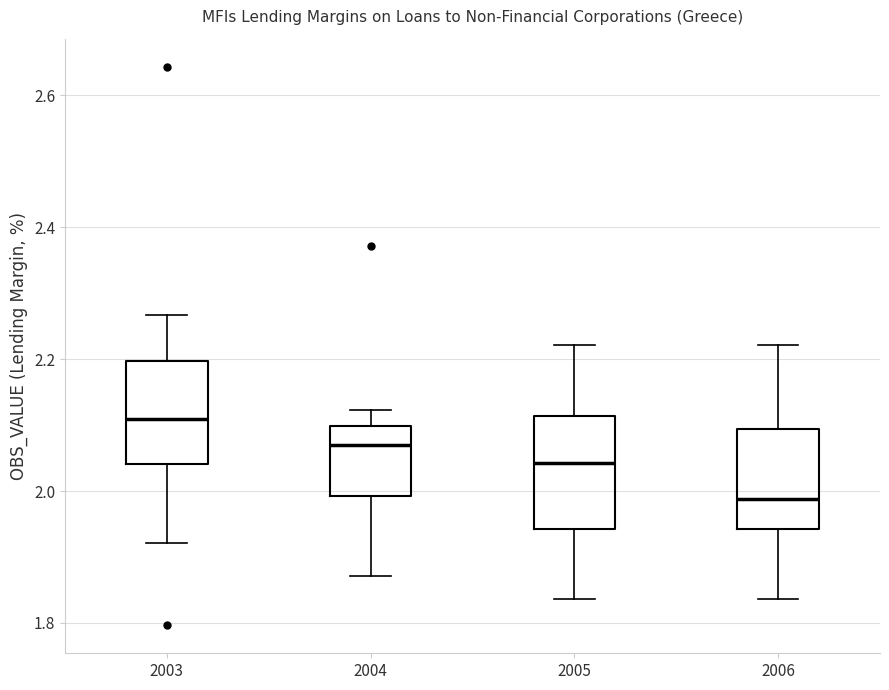

Where does the lower whisker of the box at x = 2004 end on the y-axis? The values are not printed on the chart, so give them approximately, as read against the axis.

1.88